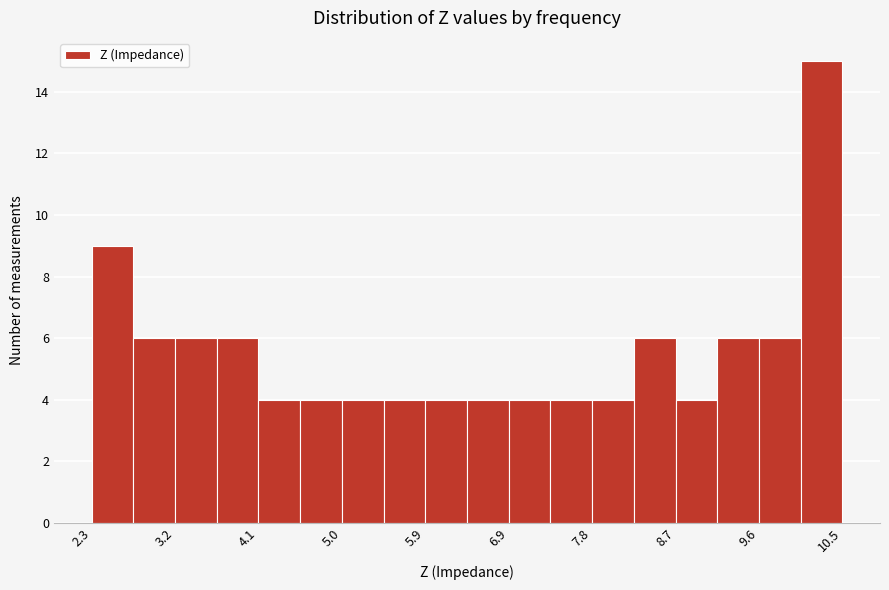

Which range on the x-axis has the tallest bar?

10.1 to 10.5